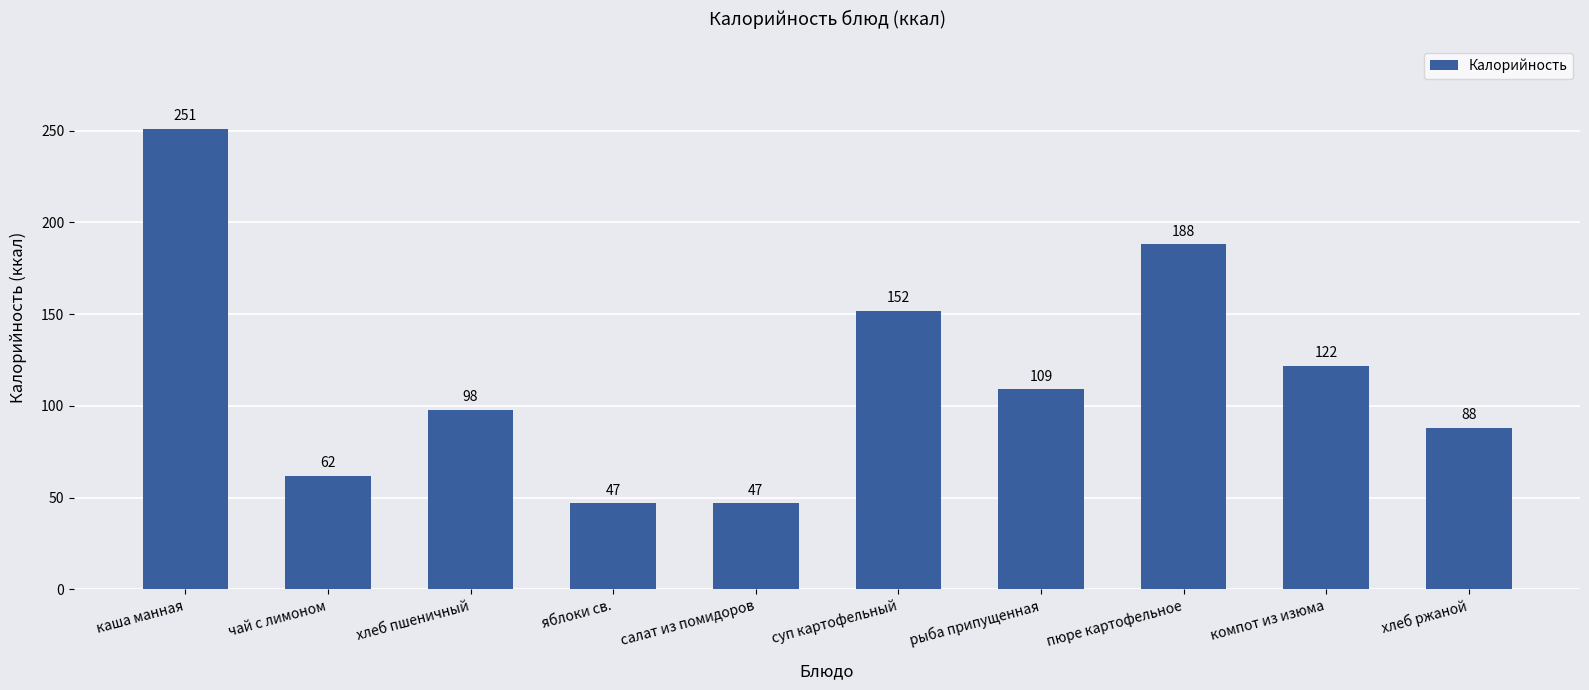

What is the change in value from салат из помидоров to пюре картофельное?

+141